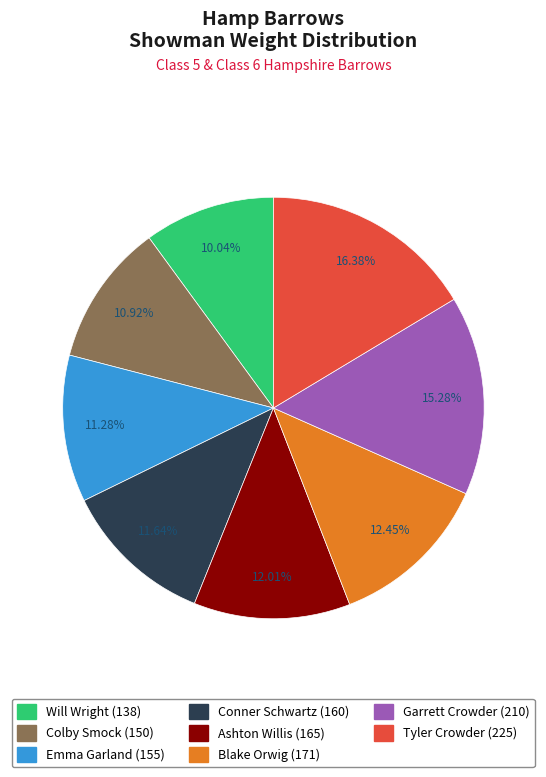

To the nearest percent, what is the difference between the Blake Orwig (171) and Will Wright (138) slice percentages?

2%